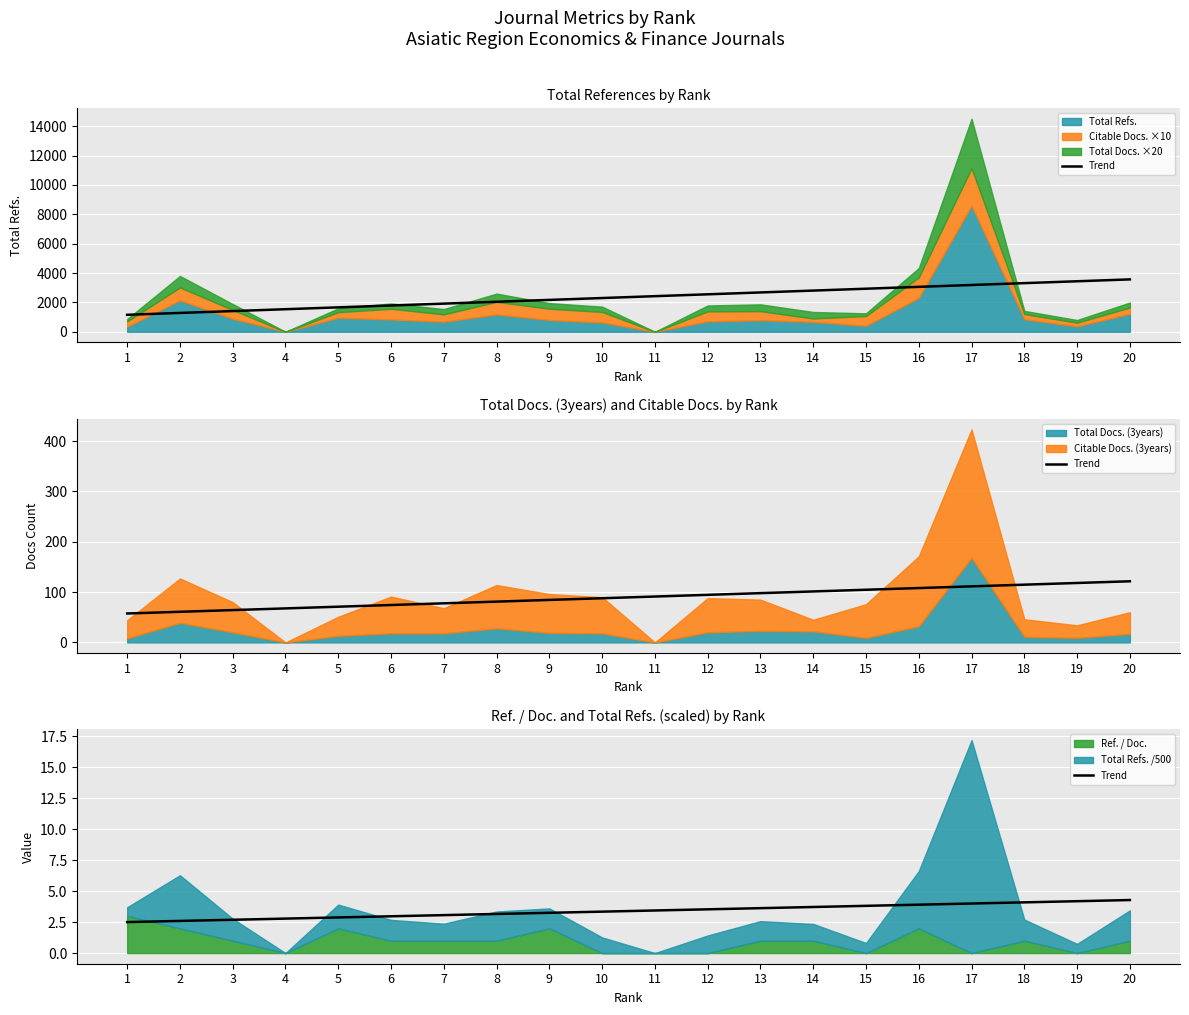

Where is the data nearest to the value 3?

6